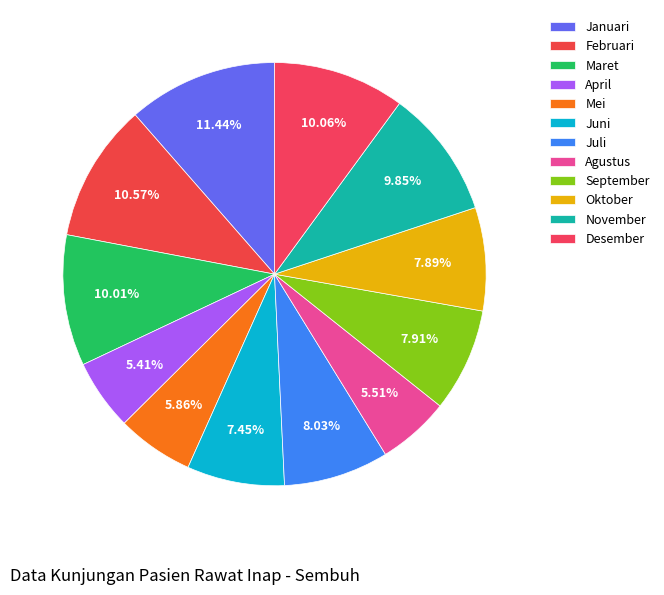

Does any single category account for the majority?

No